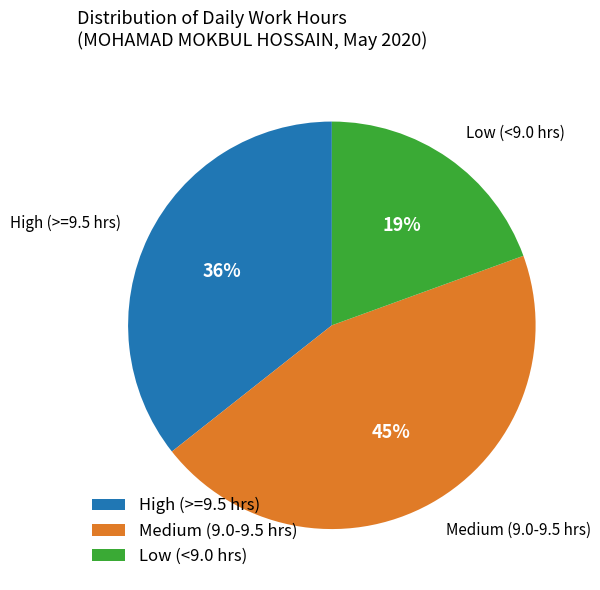

What percentage is the Medium (9.0-9.5 hrs) slice, to the nearest percent?

45%